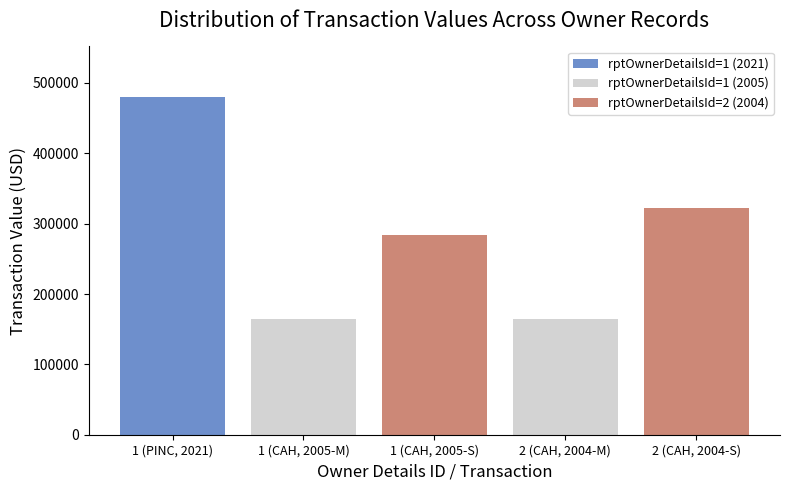

Is it true that the value at 1 (CAH, 2005-M) is 164795?

True